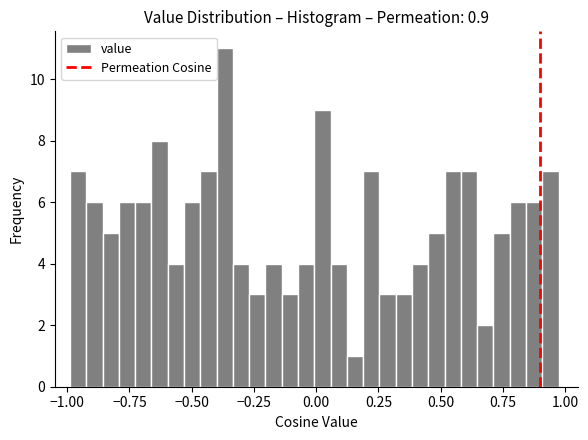

Around what value on the x-axis is the tallest bar? Give the approximate position of its centre, as read against the axis.

-0.35